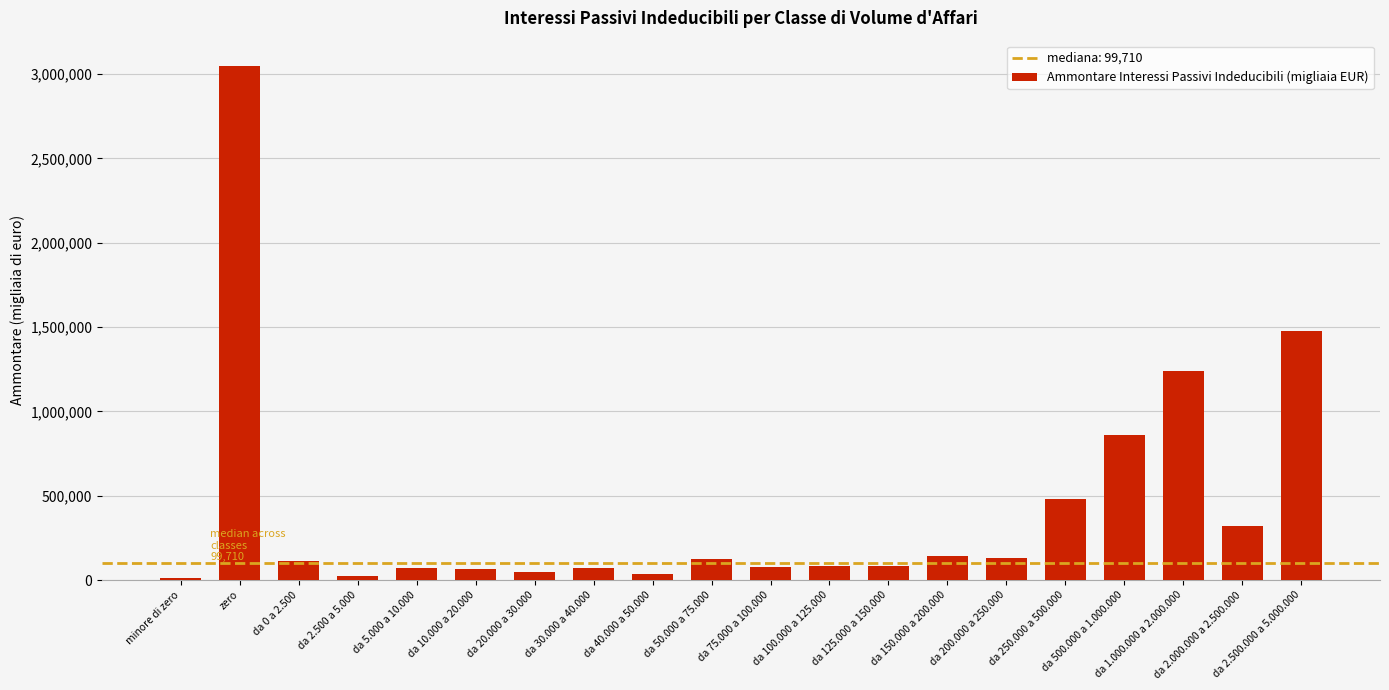

How many data points are less than 114110?

10